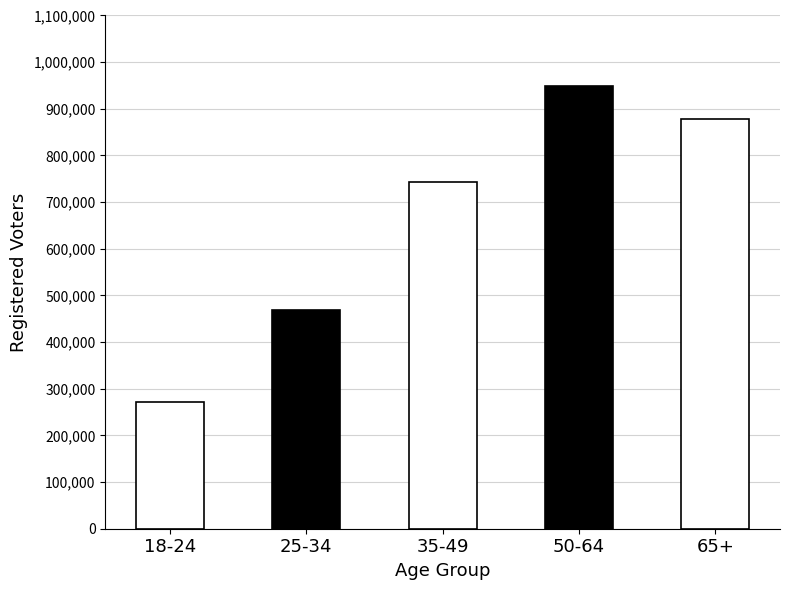

How many values are between 469635 and 877967?

3